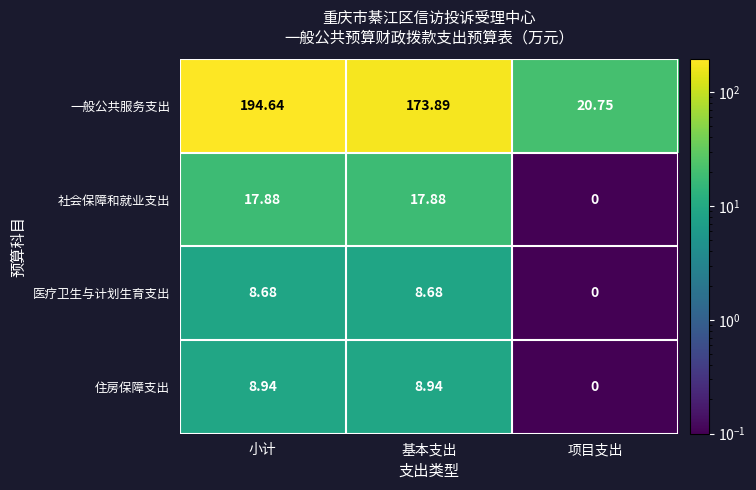

Which series has the widest spread of values?

一般公共服务支出